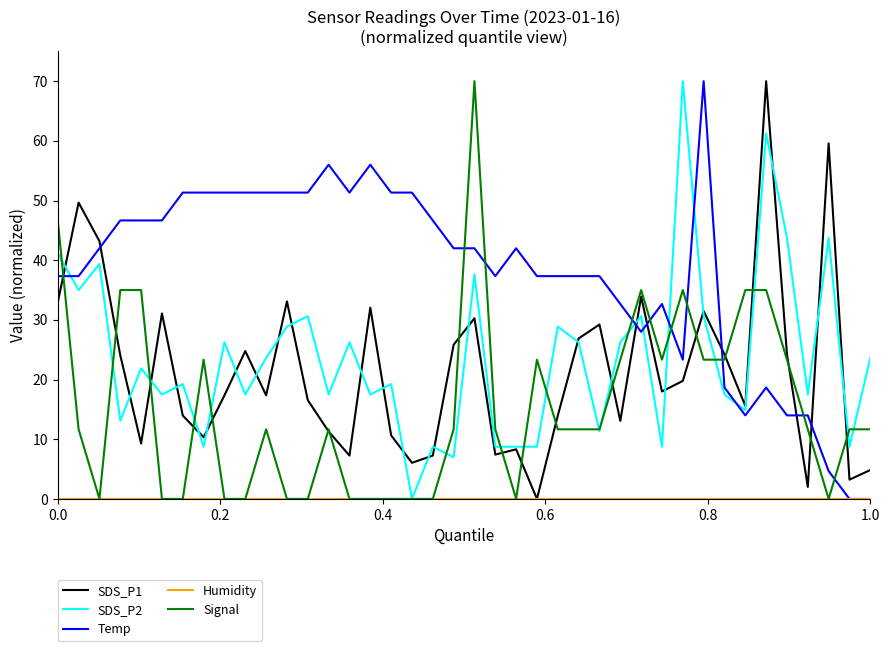

What is the sum of all SDS_P1 values?

860.2